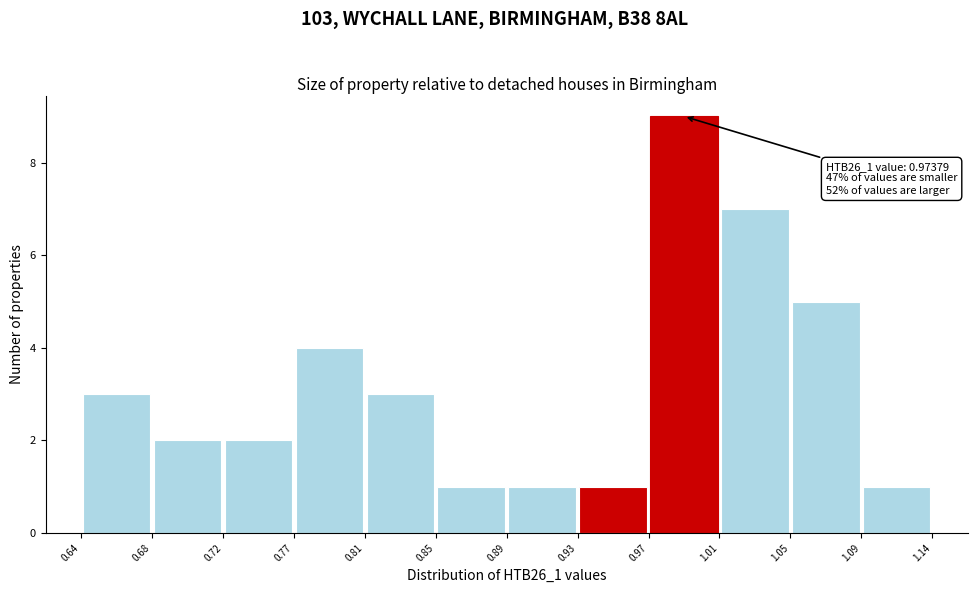

Which range on the x-axis has the tallest bar?

0.97 to 1.01